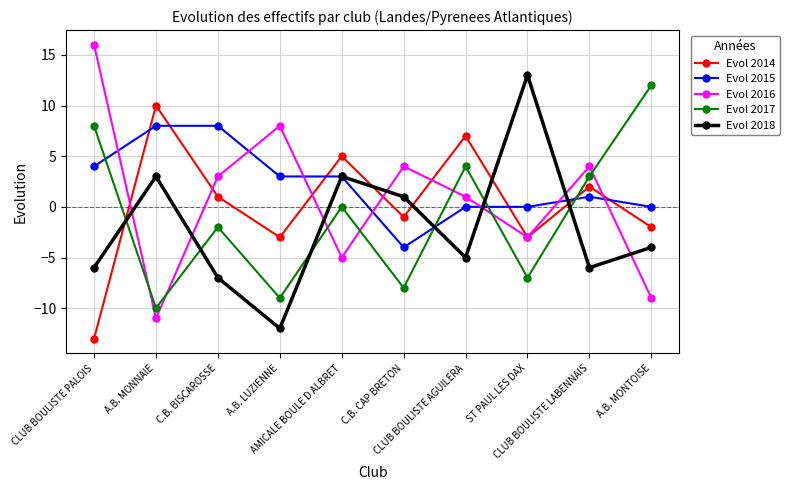

Rank the series at CLUB BOULISTE AGUILERA from lowest to highest value.

Evol 2018, Evol 2015, Evol 2016, Evol 2017, Evol 2014